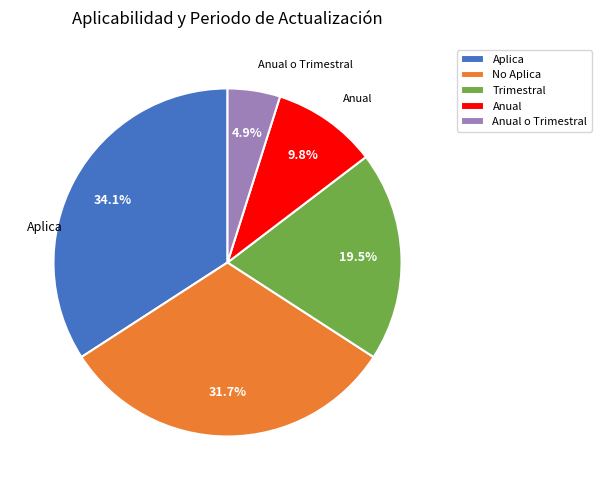

What percentage is the Aplica slice, to the nearest percent?

34%